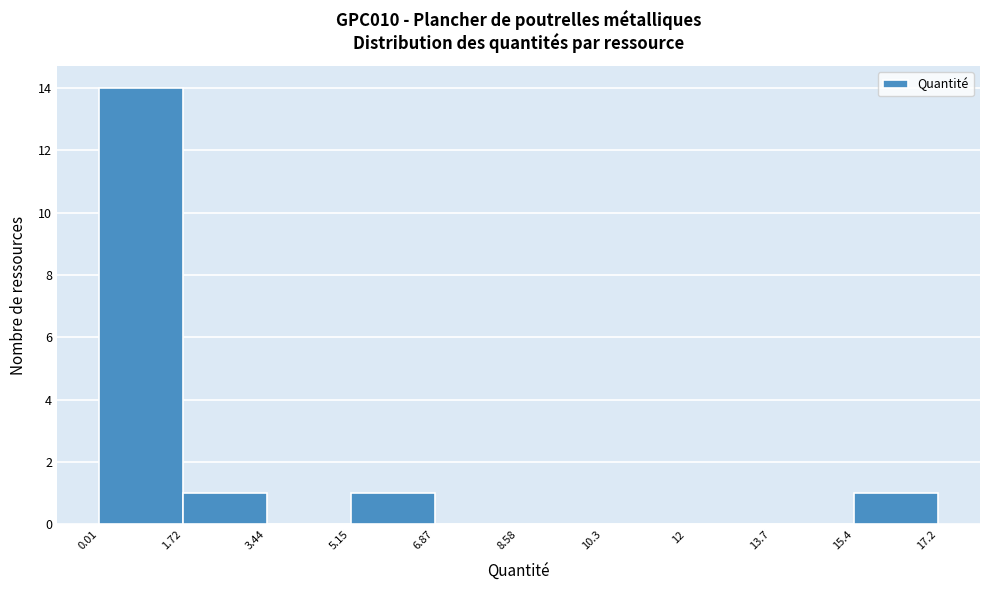

What is the height of the bar covering 5.15 to 6.87 on the x-axis? The values are not printed on the chart, so give them approximately, as read against the axis.

1